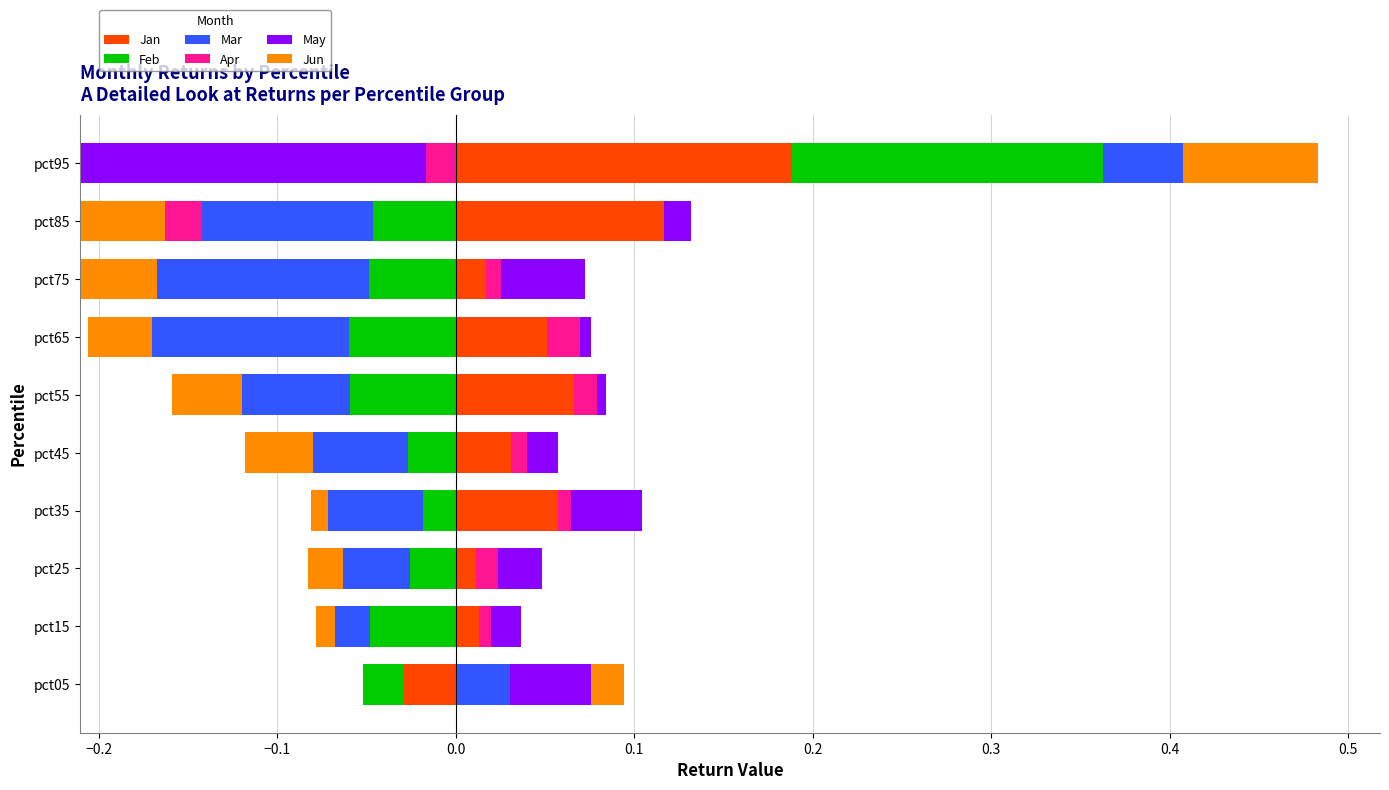

The value of Apr at pct85 is 0.0. True or false?

False